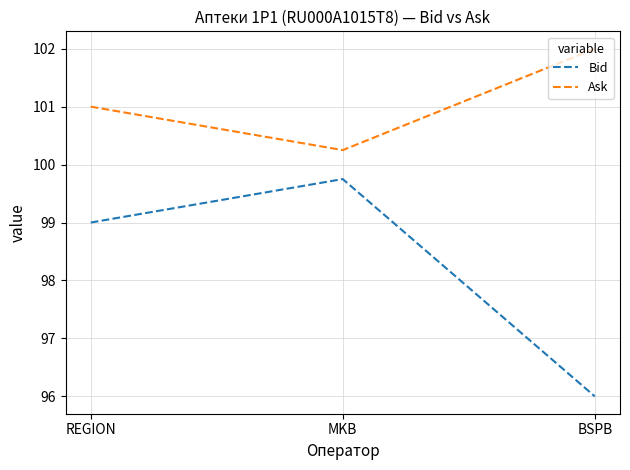

Which category has the lowest value across all series?

BSPB